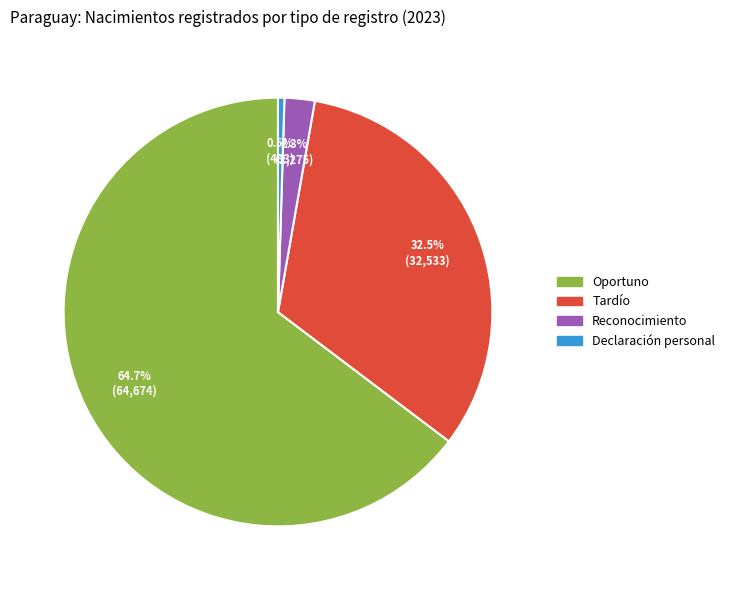

Which has a higher value, Declaración personal or Reconocimiento?

Reconocimiento